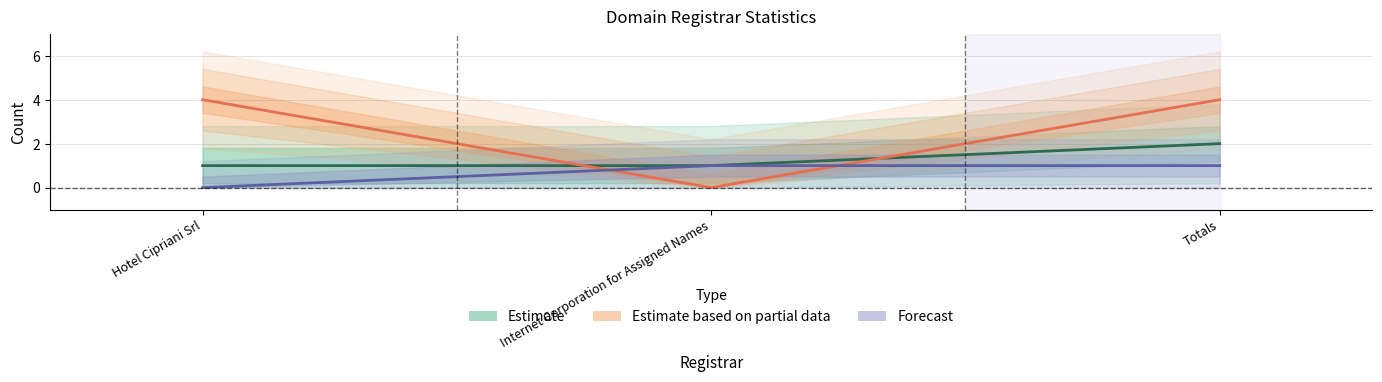

At which category is the sum across all series the highest?

Totals